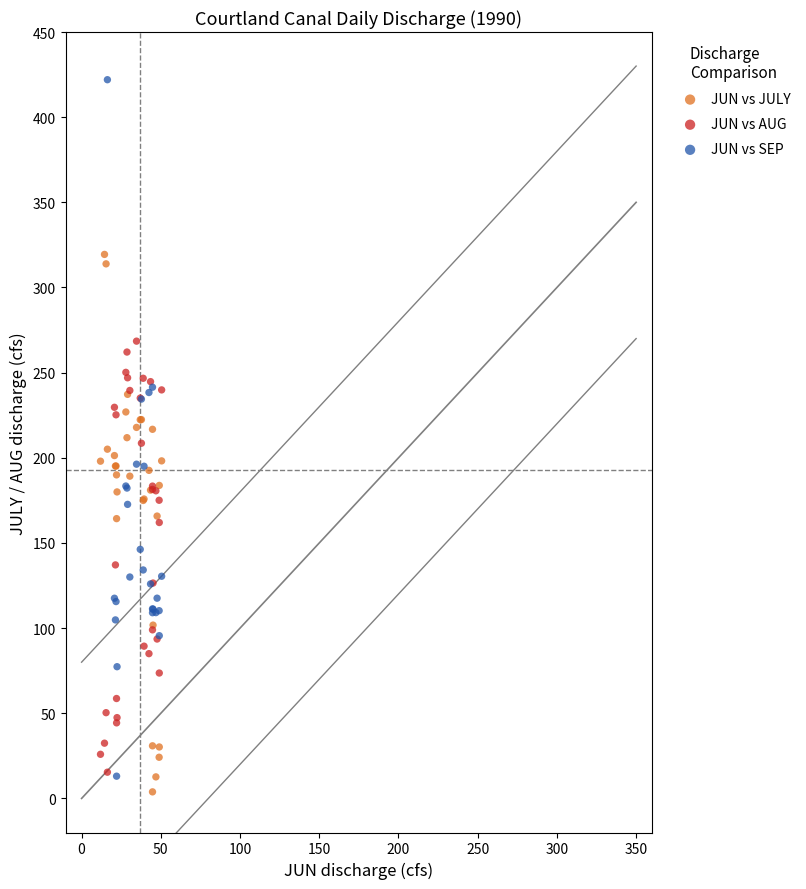

Which series has the widest spread of Y values?

JUN vs SEP